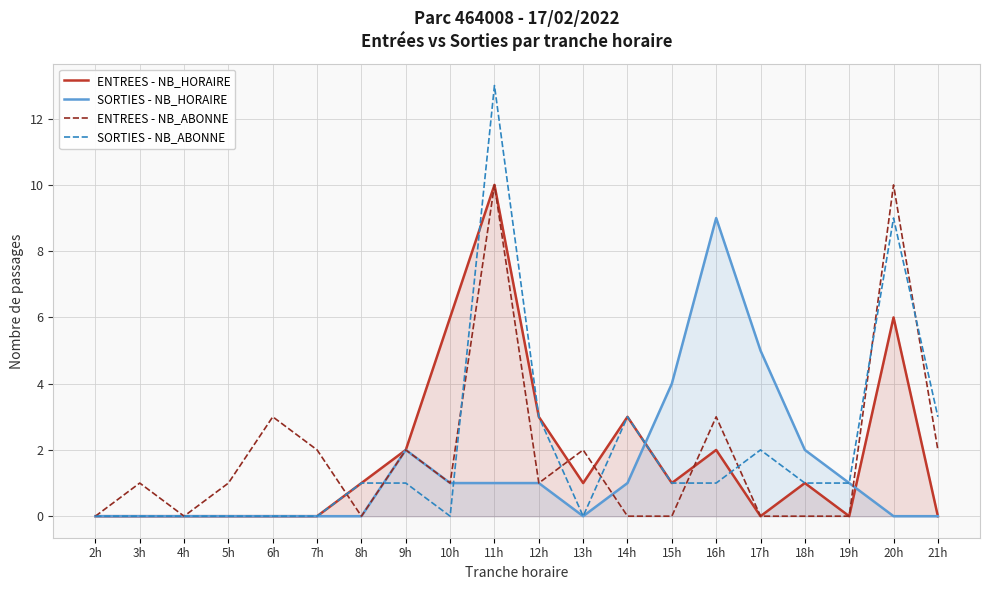

Reading left to right, what are all the values shown in this chart?

ENTREES - NB_HORAIRE: 0	0	0	0	0	0	1	2	6	10	3	1	3	1	2	0	1	0	6	0
SORTIES - NB_HORAIRE: 0	0	0	0	0	0	0	2	1	1	1	0	1	4	9	5	2	1	0	0
ENTREES - NB_ABONNE: 0	1	0	1	3	2	0	2	1	10	1	2	0	0	3	0	0	0	10	2
SORTIES - NB_ABONNE: 0	0	0	0	0	0	1	1	0	13	3	0	3	1	1	2	1	1	9	3